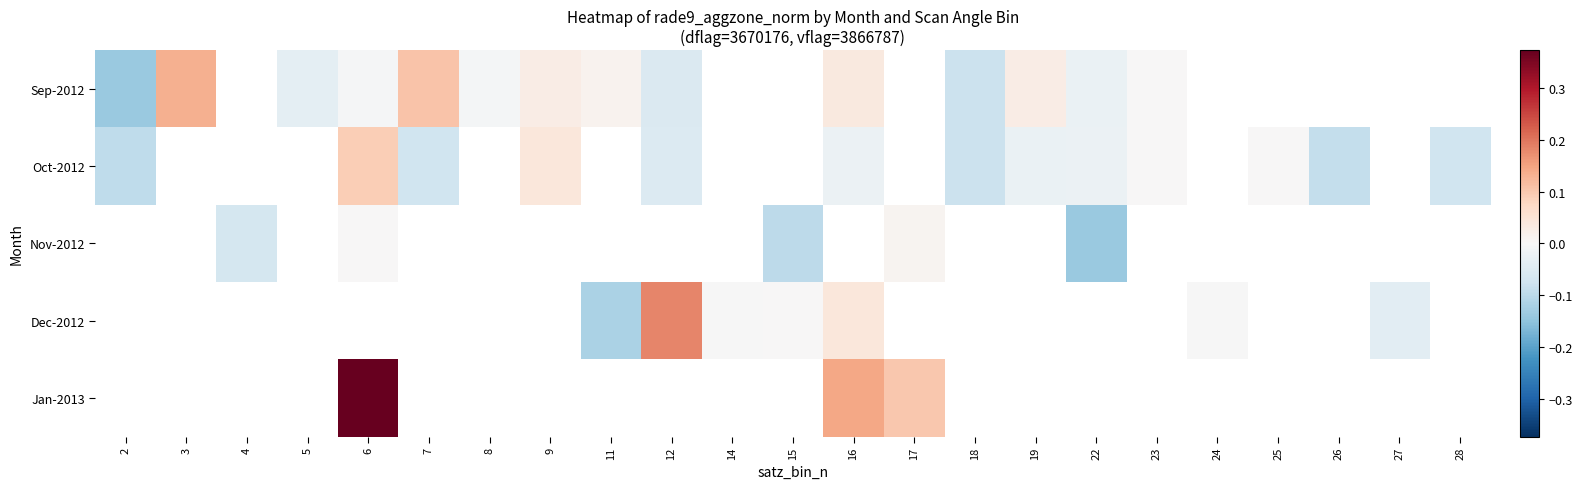

At which label does row_2 first exceed 0?

6